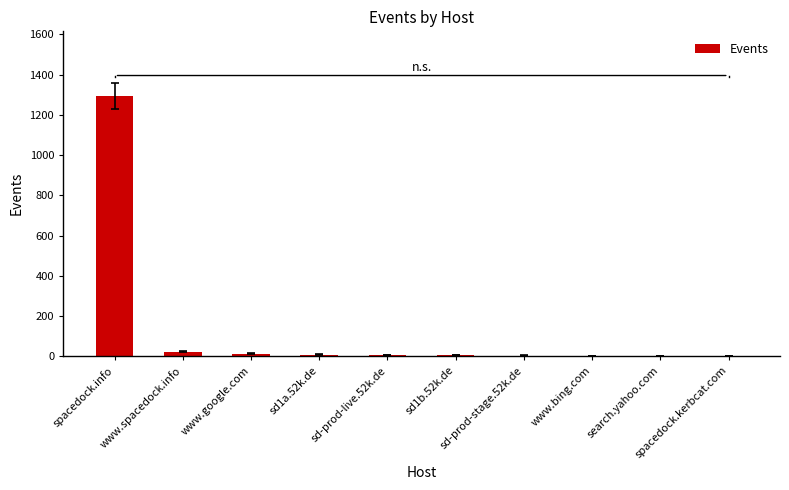

What is the sum of all values?

1355